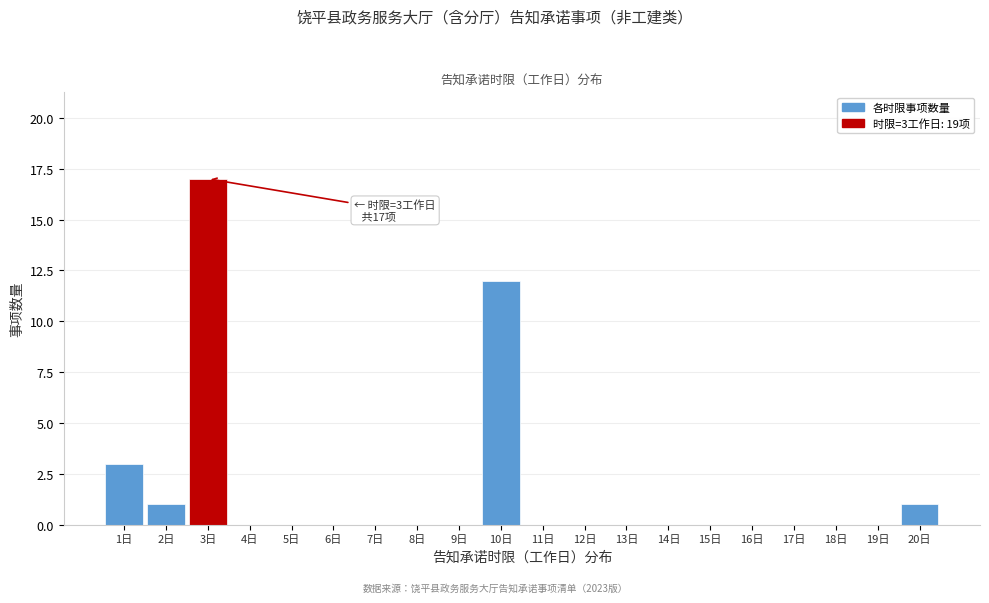

Reading right to left, transcribe all the data shown in this chart.

20日=1	19日=0	18日=0	17日=0	16日=0	15日=0	14日=0	13日=0	12日=0	11日=0	10日=12	9日=0	8日=0	7日=0	6日=0	5日=0	4日=0	3日=17	2日=1	1日=3